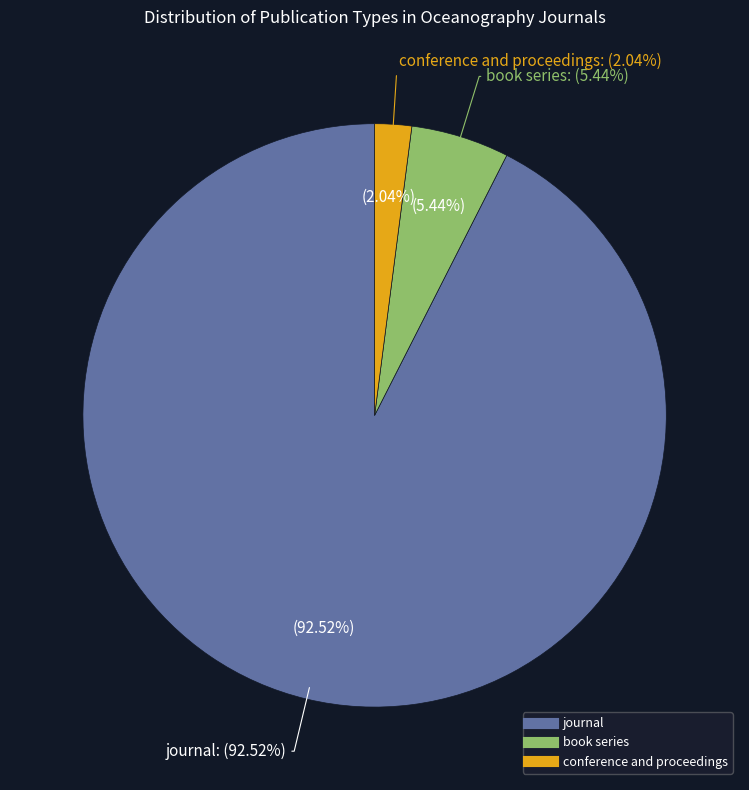

How many slices are in this pie chart?

3